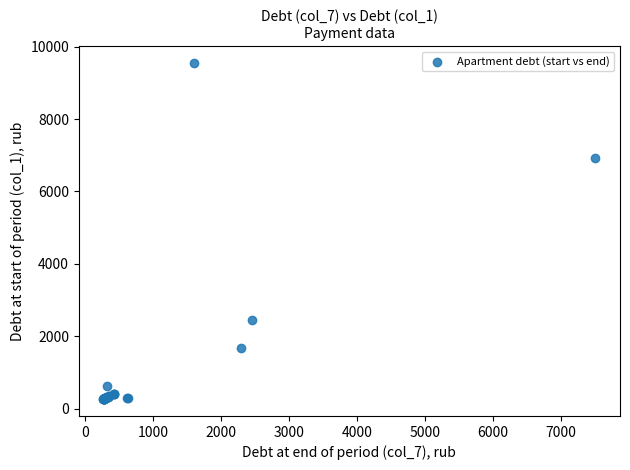

What Y value in the scatter plot is closest to 4907?

6918.8